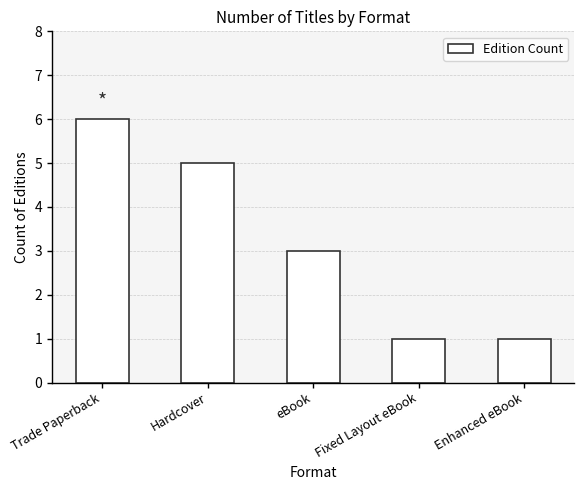

What is the label of the 1st bar from the right?

Enhanced eBook